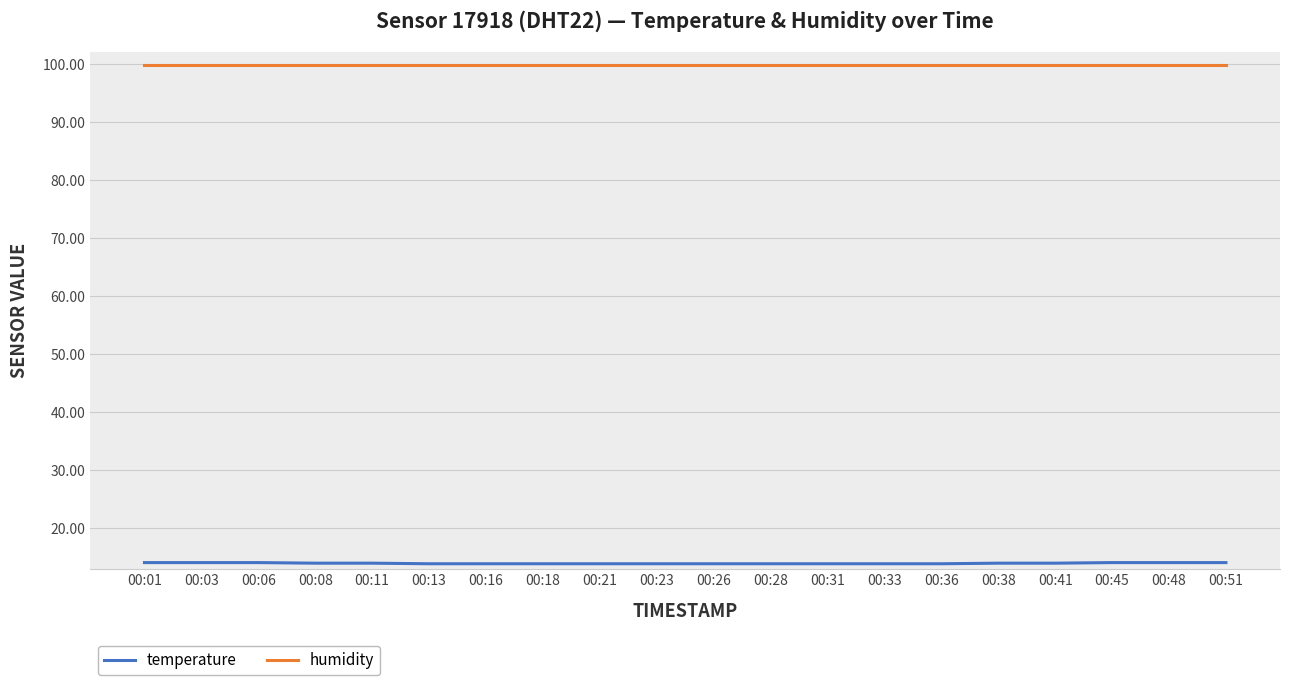

What is the sum of the humidity values at 00:13 and 00:08?

199.8